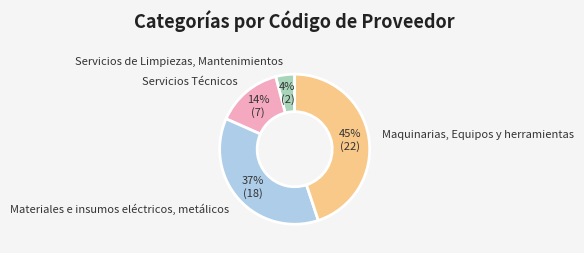

Which has a higher value, Materiales e insumos eléctricos, metálicos or Servicios de Limpiezas, Mantenimientos?

Materiales e insumos eléctricos, metálicos